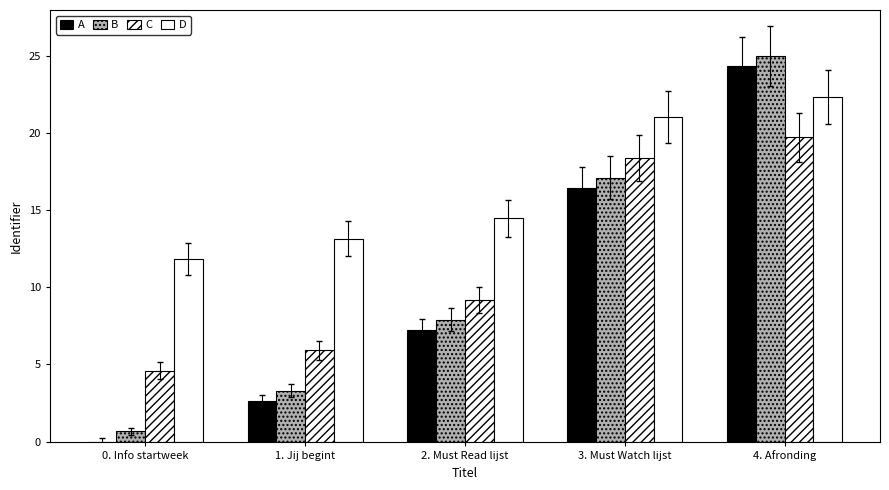

What is the total value across all series at 1. Jij begint?

25.0